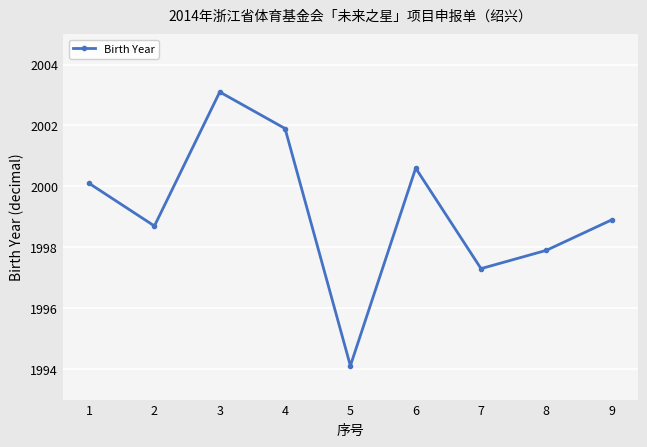

What is the difference between the maximum and minimum values?

9.0